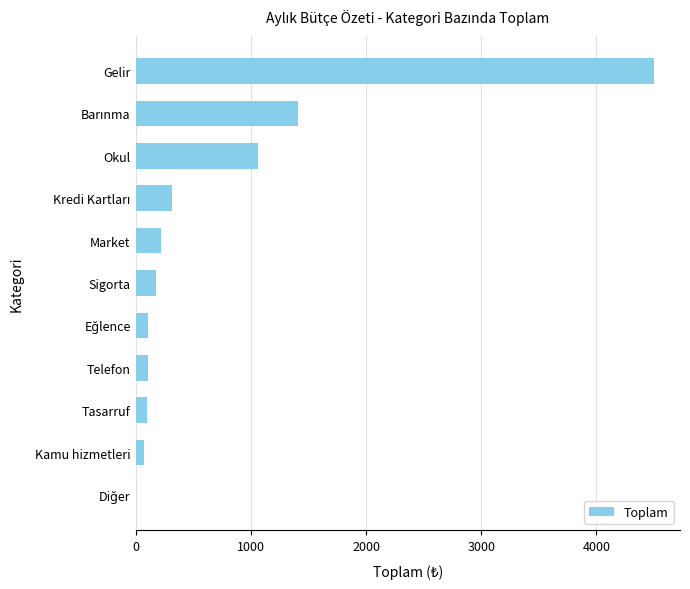

Count the number of categories in the chart.

11